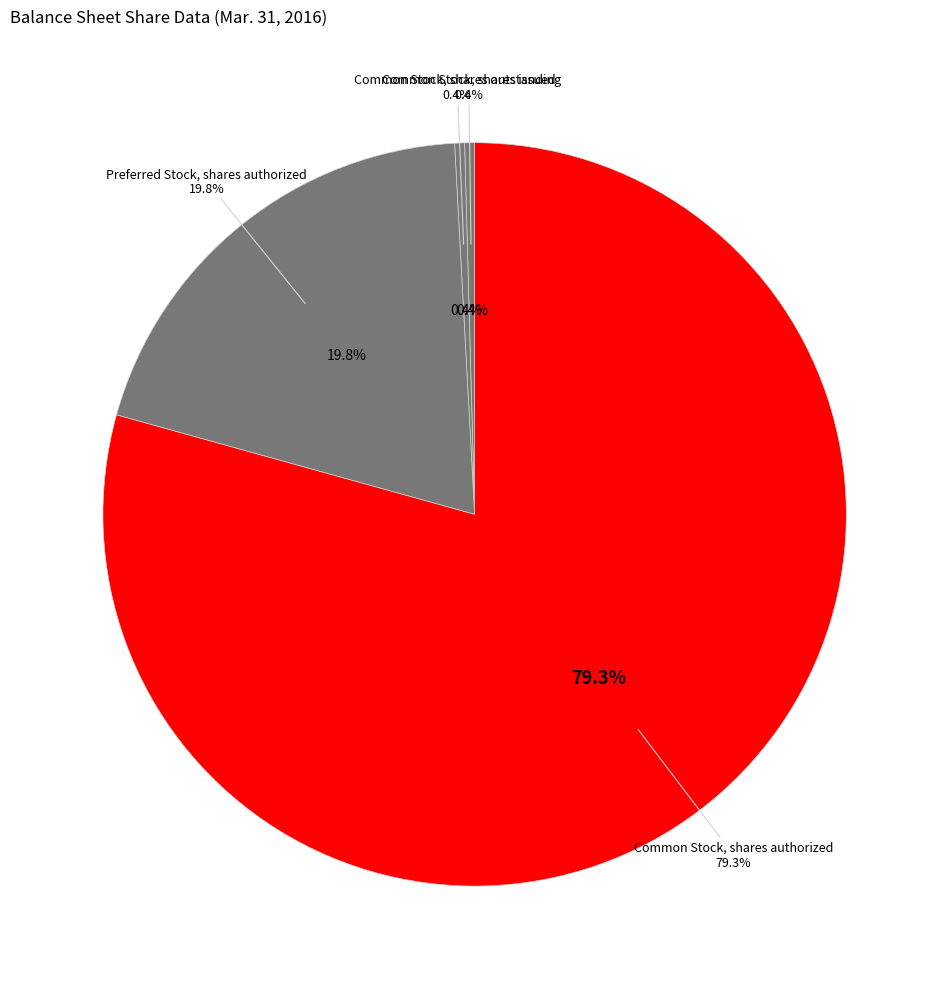

What is the change in value from Preferred Stock, shares authorized to Common Stock, shares authorized?

+150000000